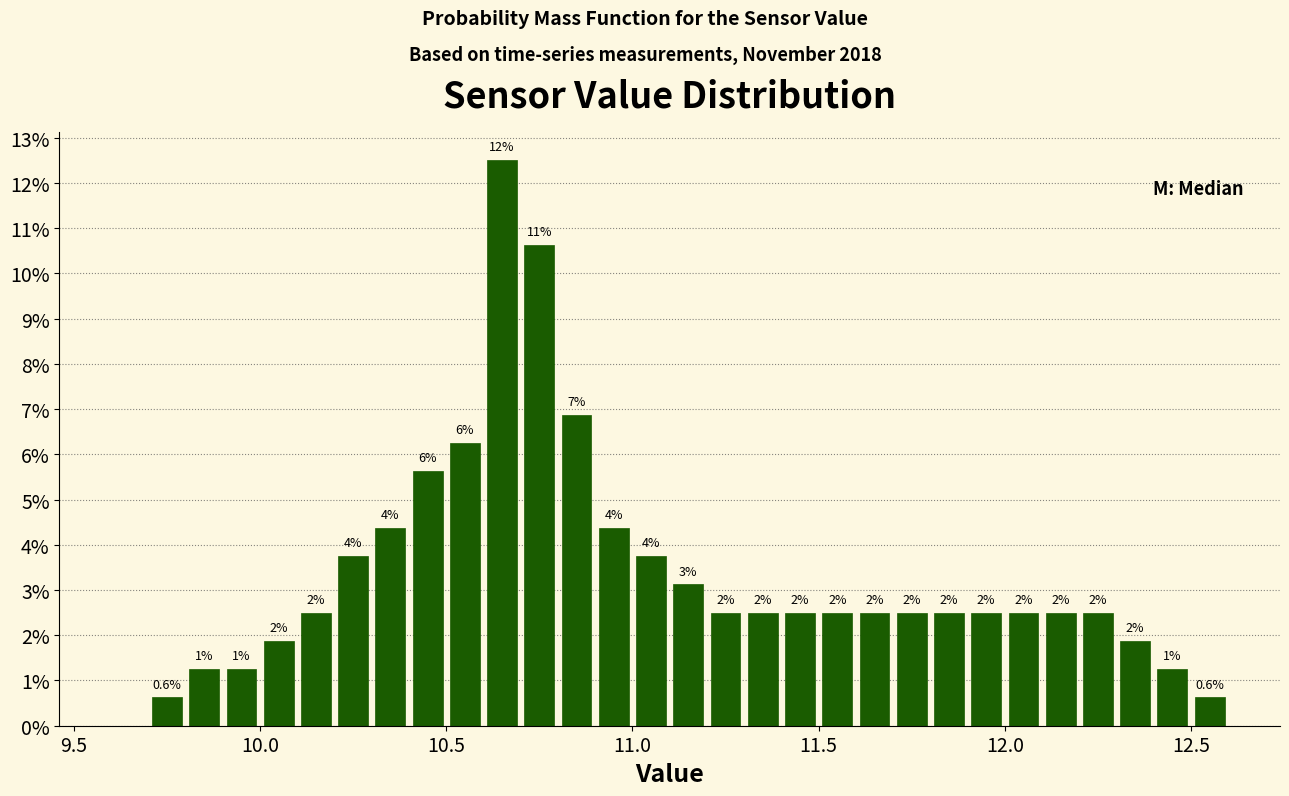

Around what value on the x-axis is the tallest bar? Give the approximate position of its centre, as read against the axis.

10.65